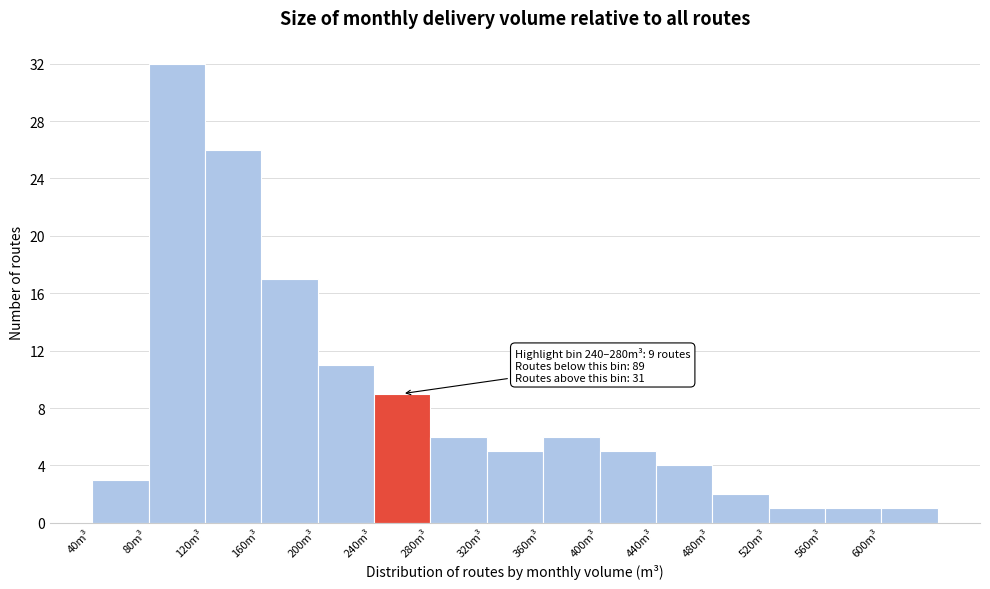

Over which range of the x-axis is the bar tallest?

80 to 120